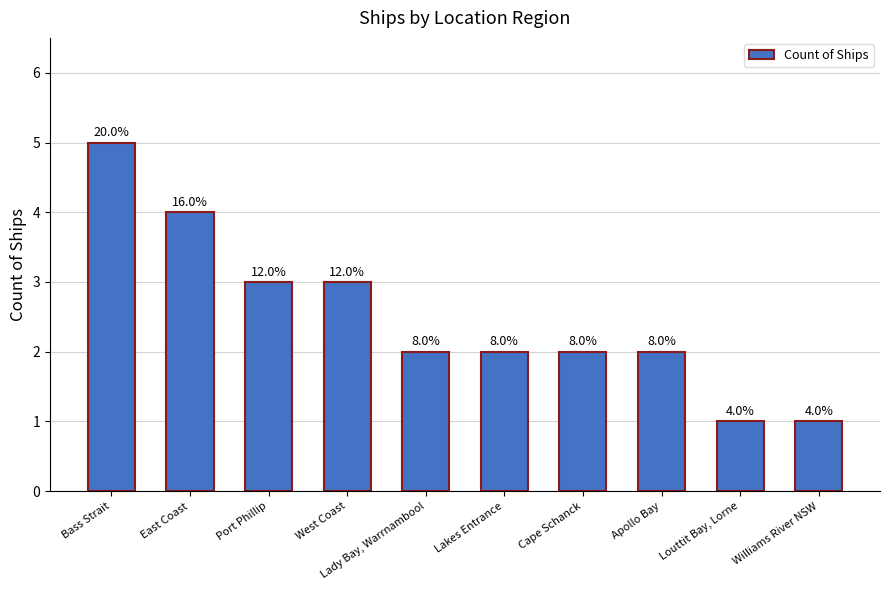

Approximately how many times larger is the value at Louttit Bay, Lorne compared to East Coast?

0.2